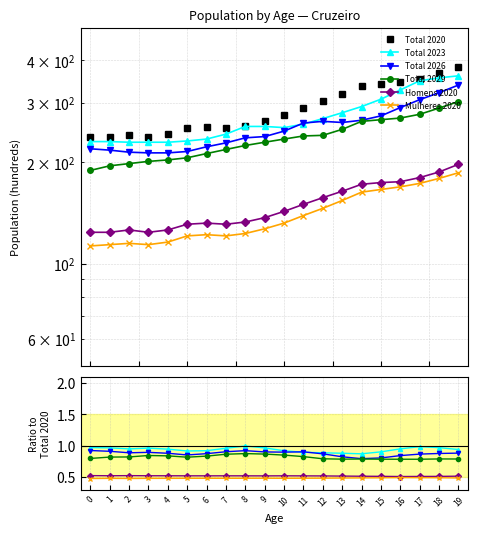

Is the value of Mulheres 2020 at 18 greater than the value of Homens 2020 at 2?

No